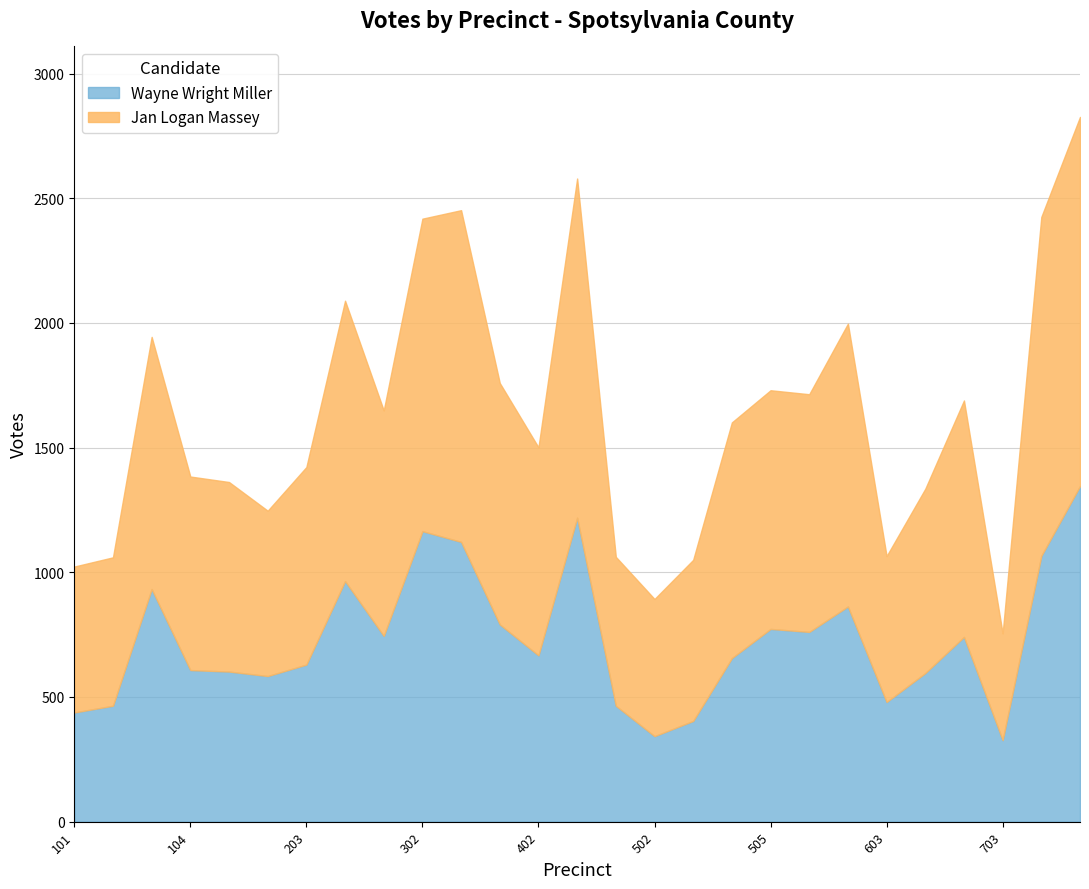

Between 301 and 303, which series saw the biggest shift?

Jan Logan Massey